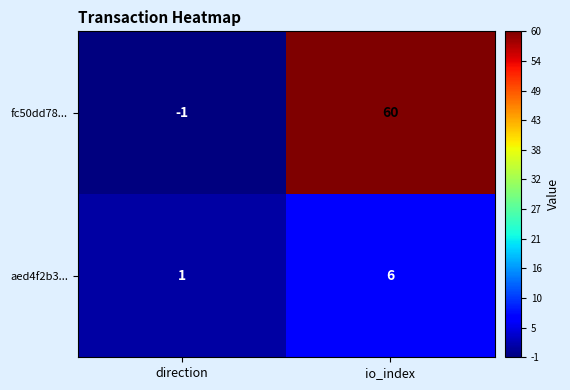

Which category has the lowest value across all series?

direction